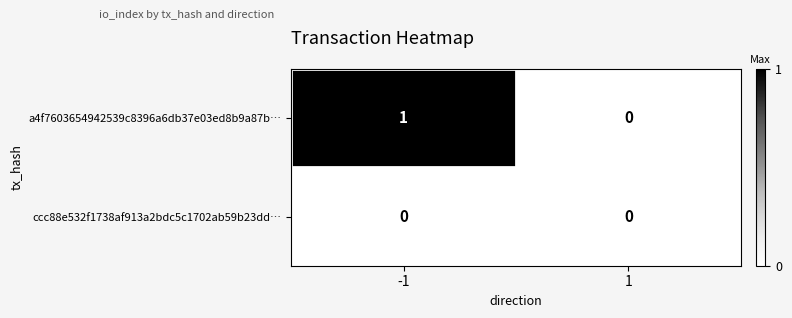

List the series in order of their overall mean, lowest first.

ccc88e532f1738af913a2bdc5c1702ab59b23dd…, a4f7603654942539c8396a6db37e03ed8b9a87b…